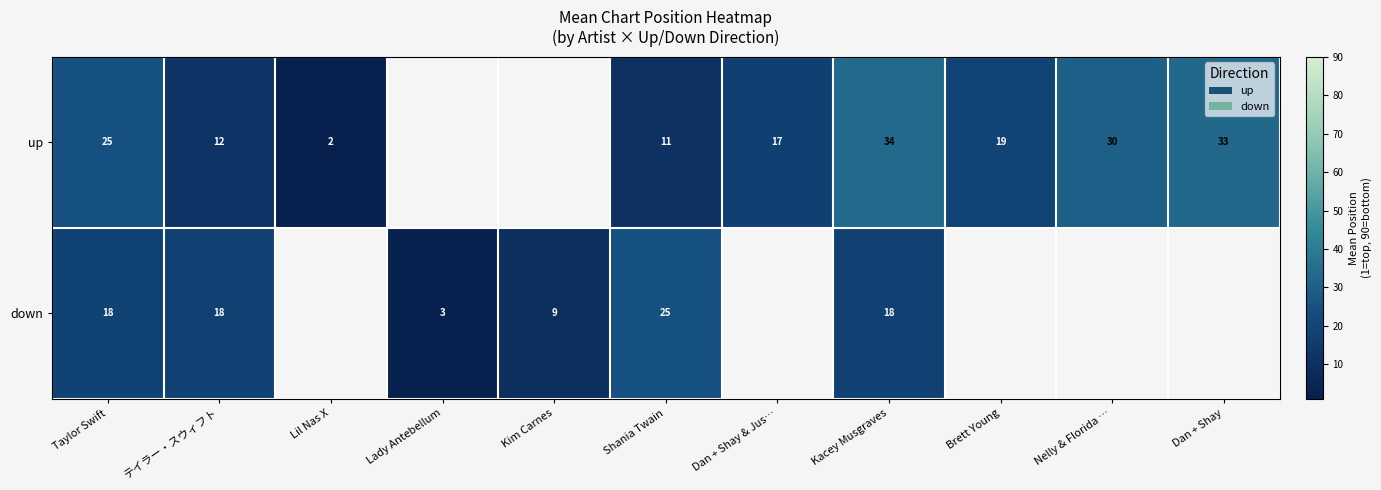

Is the value of down at Kacey Musgraves greater than the value of up at Dan + Shay & Jus…?

Yes